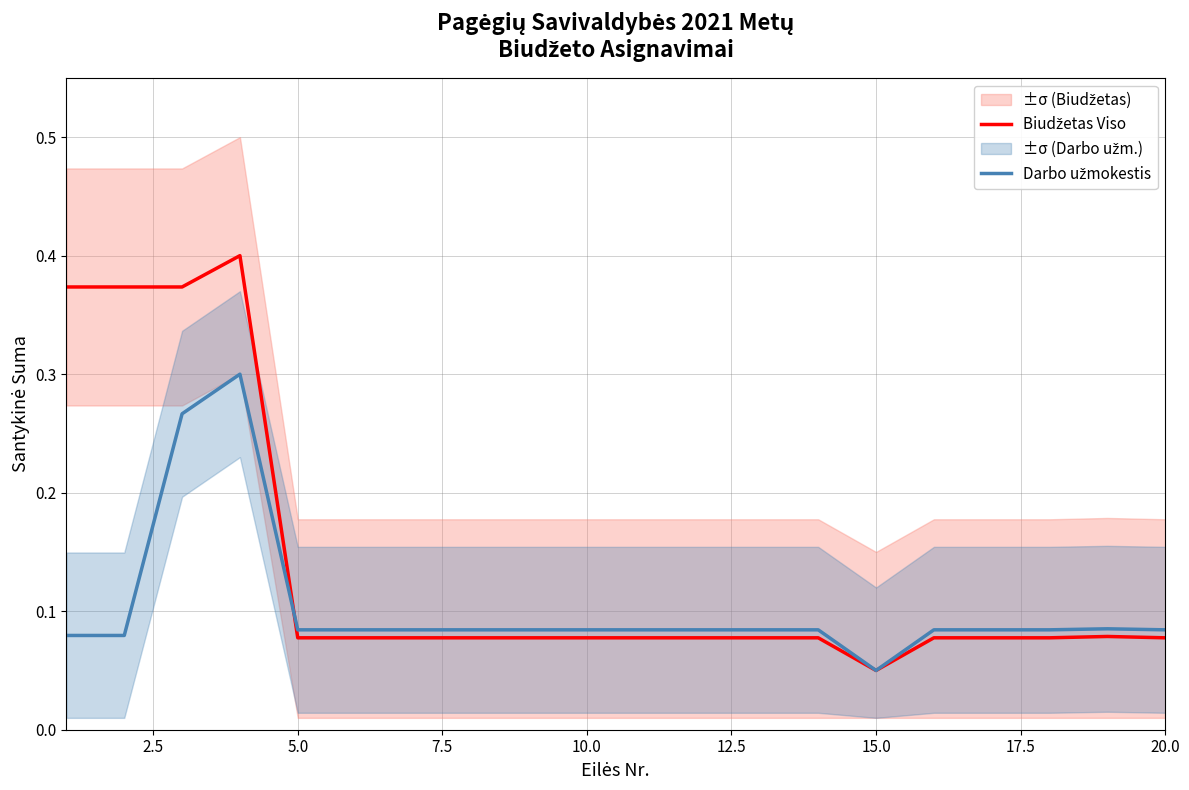

In Darbo užmokestis, how many points are lower than both neighbors (excluding endpoints)?

1